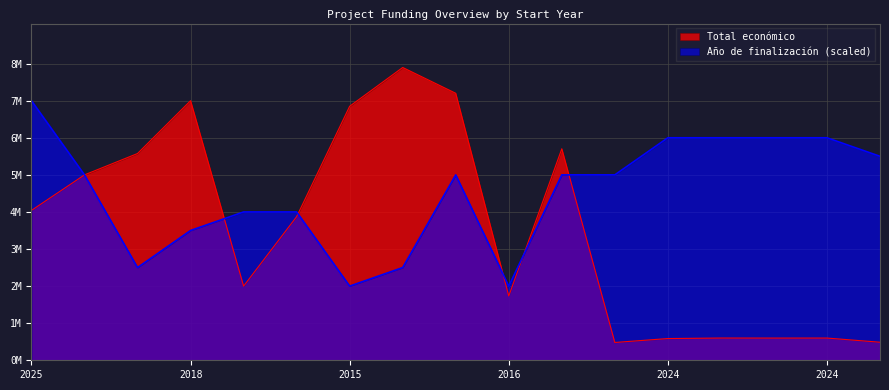

How many lines are shown in the chart?

2